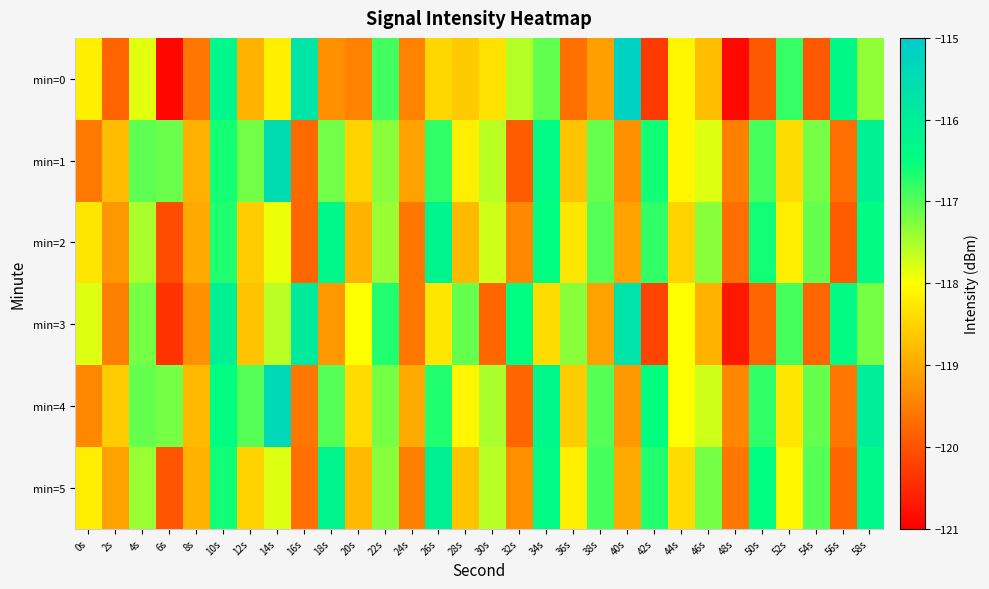

Between 18s and 58s, which is larger?

58s